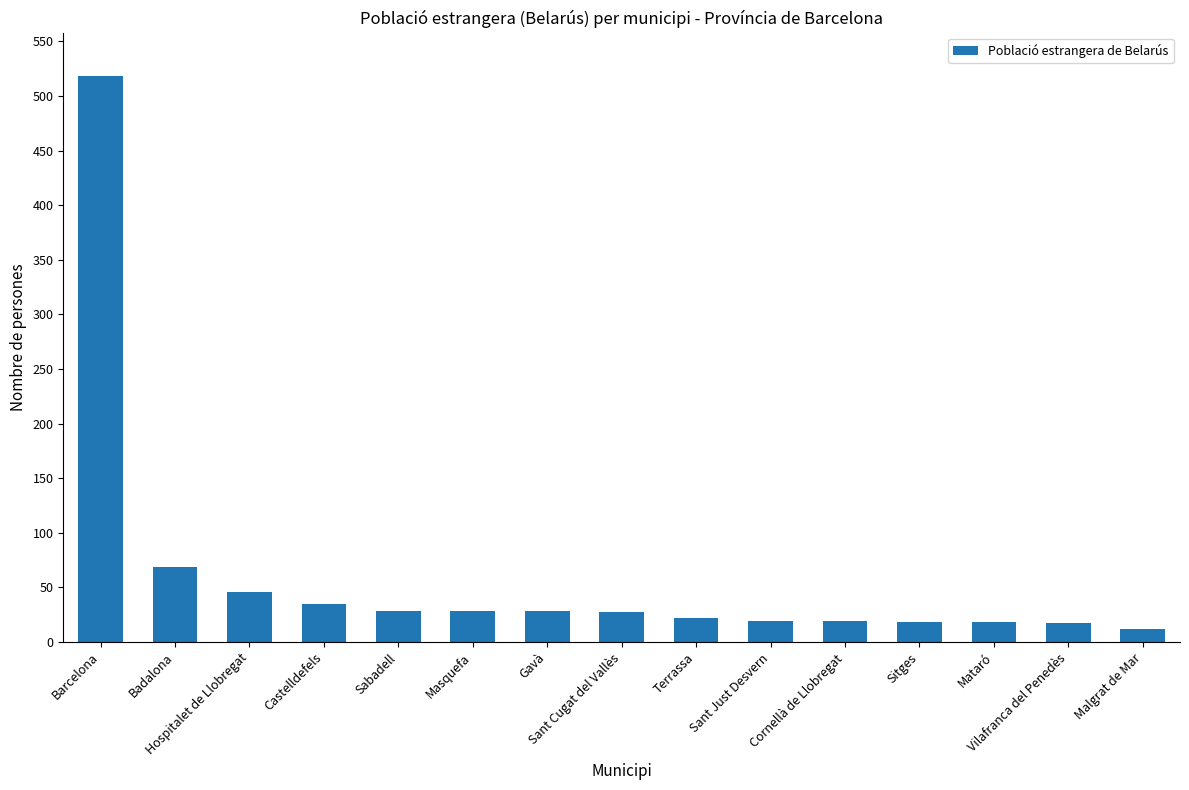

What is the difference between the maximum and minimum values?

506